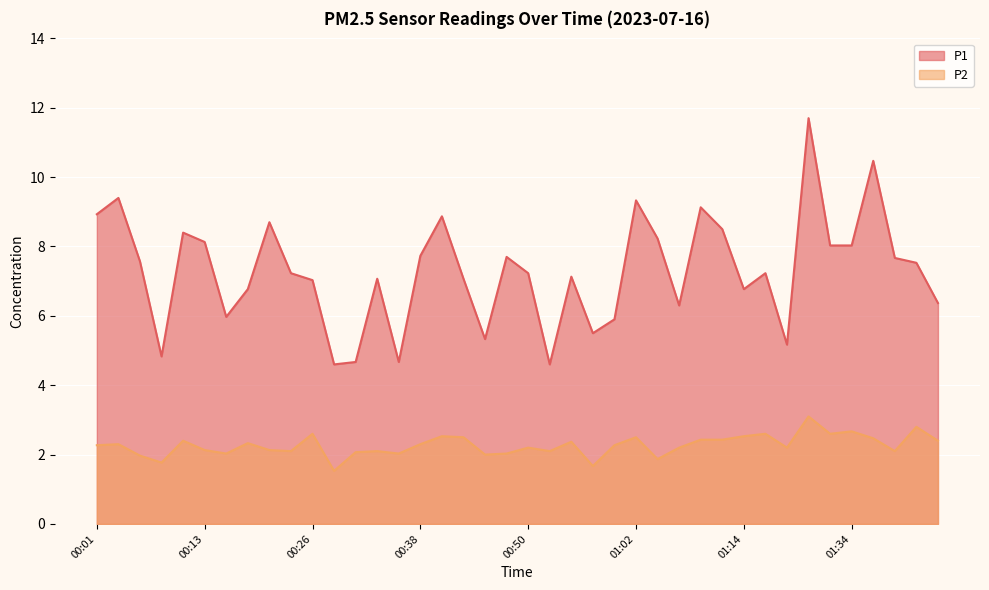

True or false: P1 has a value of 8.3 at 00:09.

False